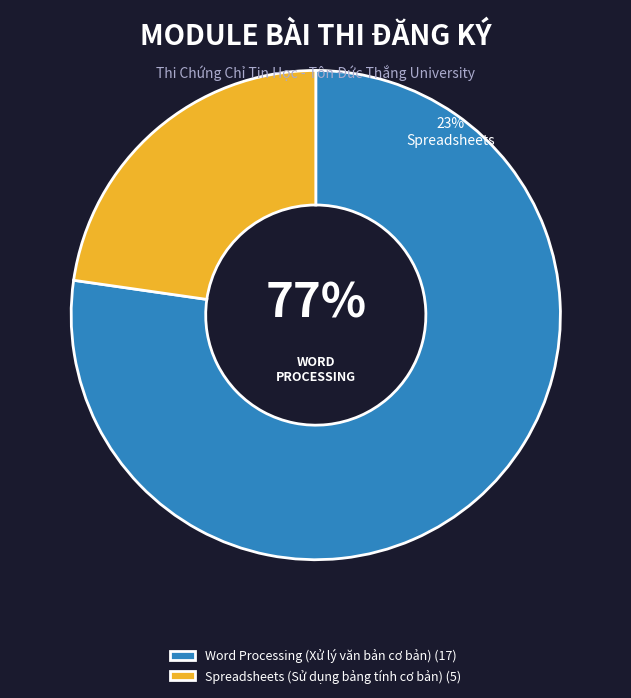

What is the largest slice in the pie chart?

Word Processing (Xử lý văn bản cơ bản)